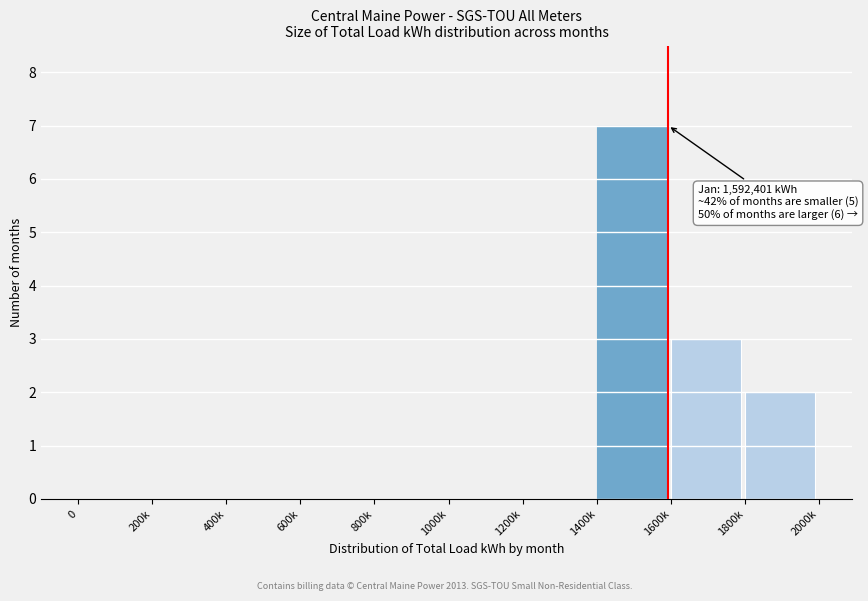

Reading left to right, extract all data points from this chart.

0=0	200k=0	400k=0	600k=0	800k=0	1000k=0	1200k=0	1400k=7	1600k=3	1800k=2